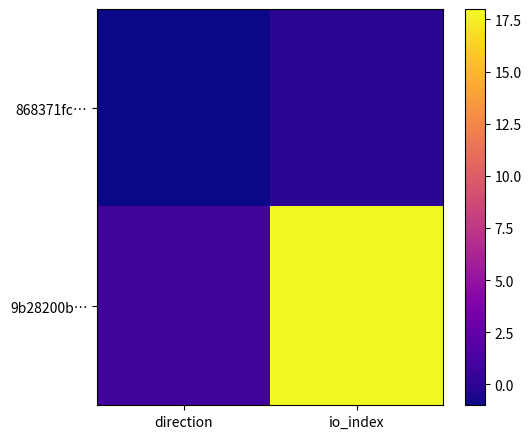

How many data points does each series have?

2